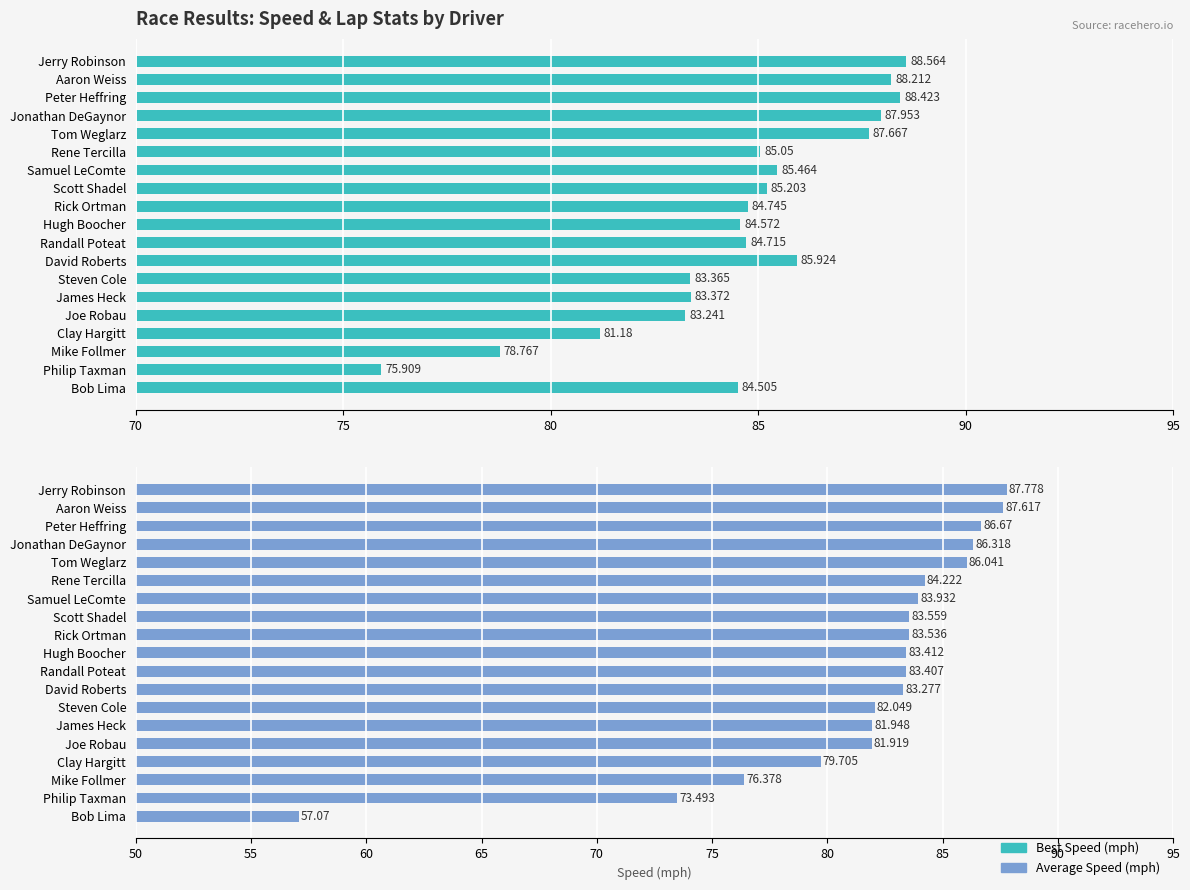

What is the difference between the maximum and second lowest values in the Best Speed series?

9.8